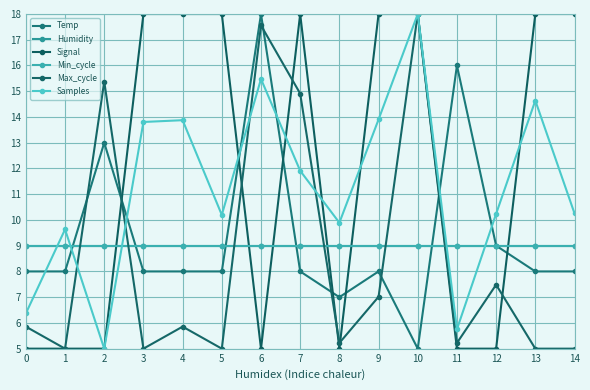

What is the minimum value shown in the chart?

5.0